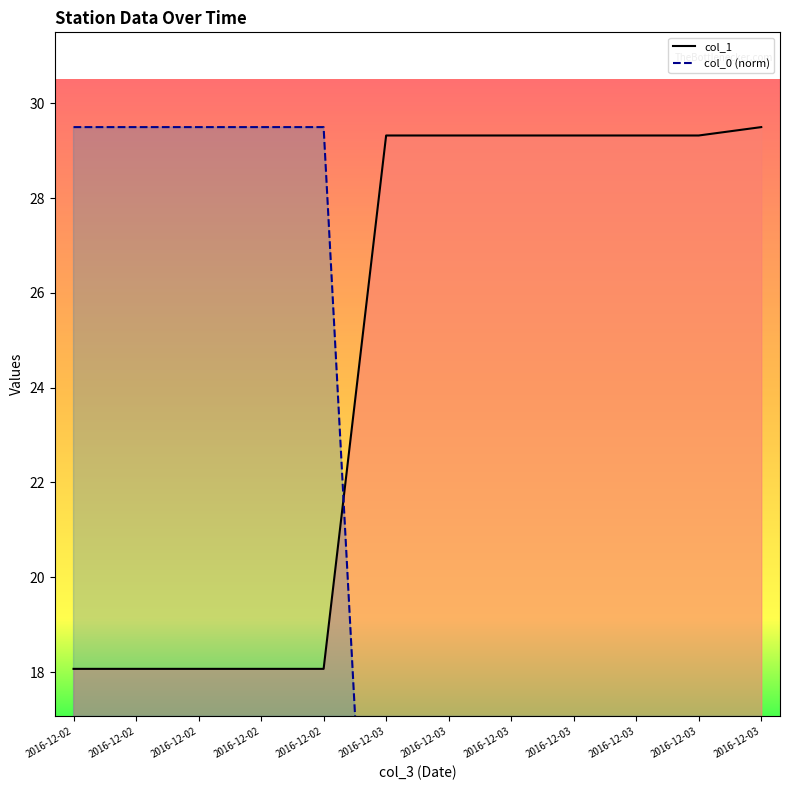

List the series in order of their overall mean, highest first.

col_1, col_0 (norm)